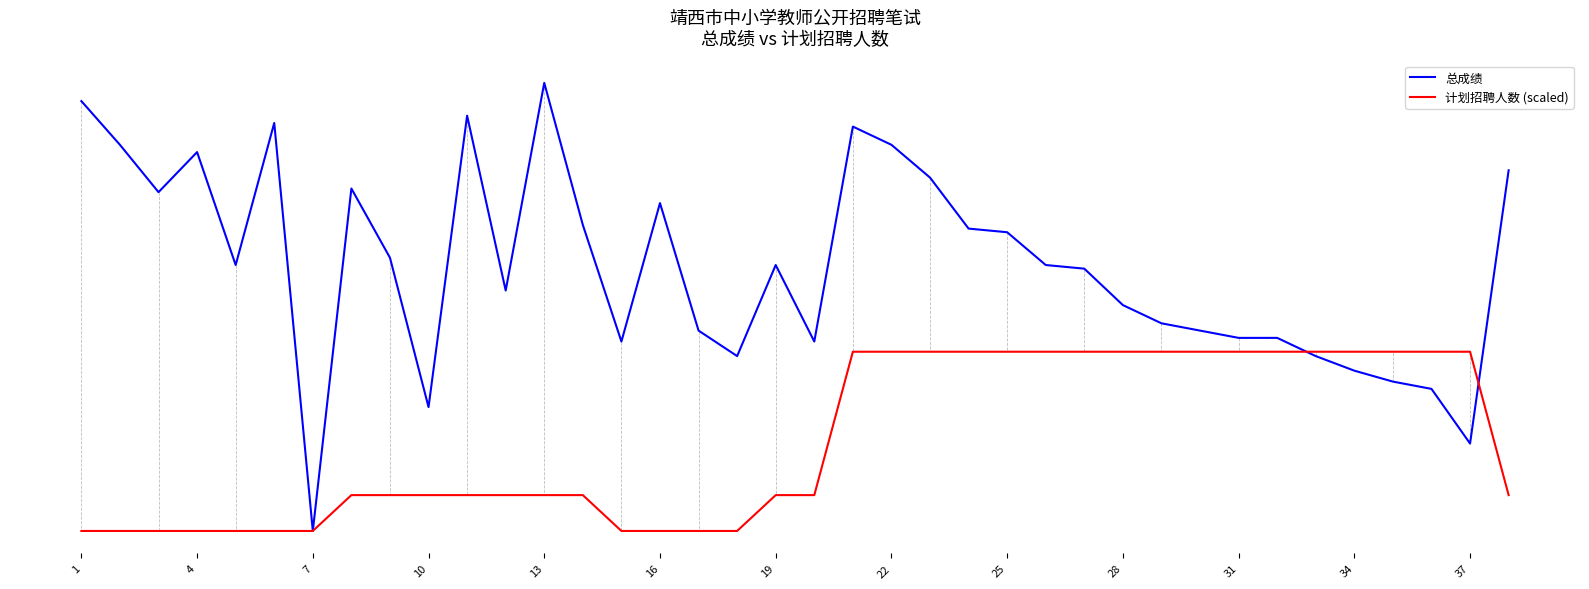

What is the difference between the maximum and minimum values in the 计划招聘人数 (scaled) series?

24.6